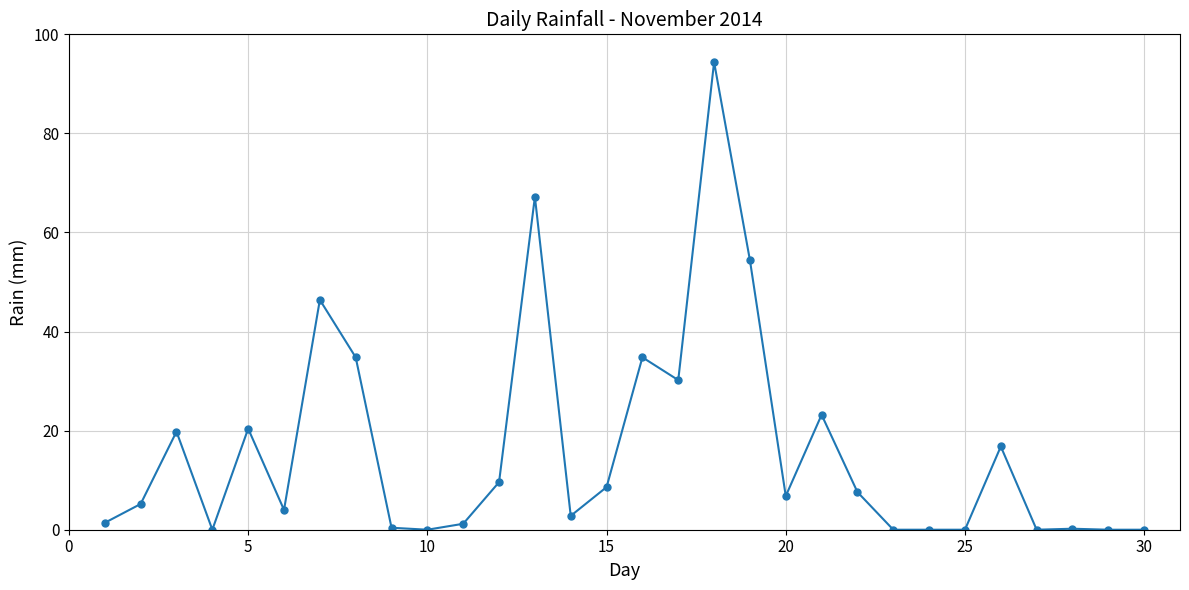

What is the value of the 19th point from the left?

54.4